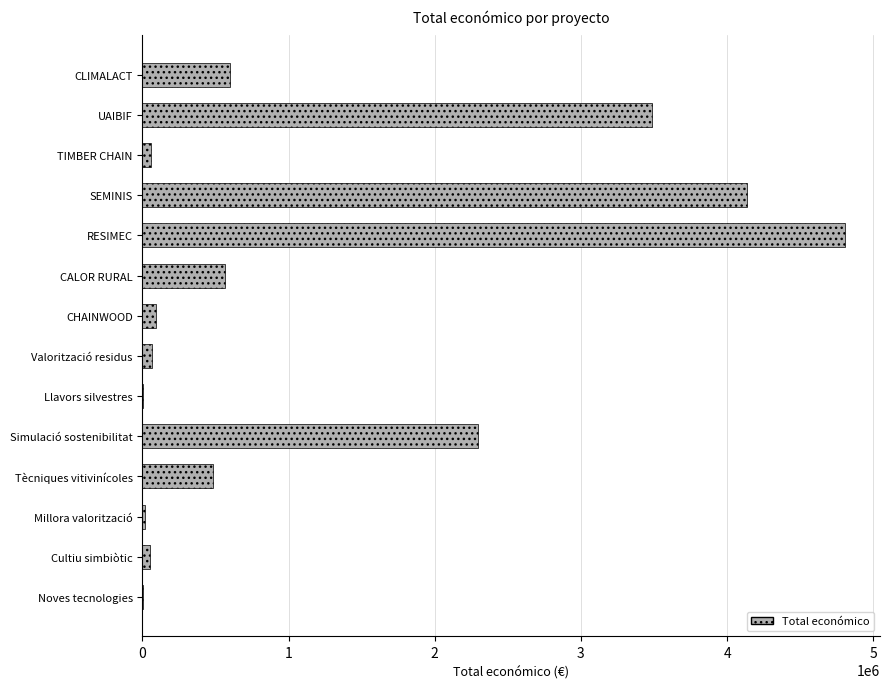

How many series are shown in this chart?

1